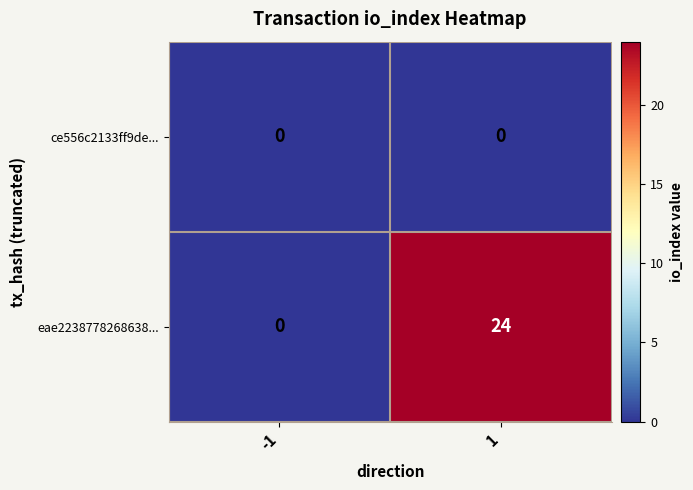

Which series has the widest spread of values?

eae2238778268638...